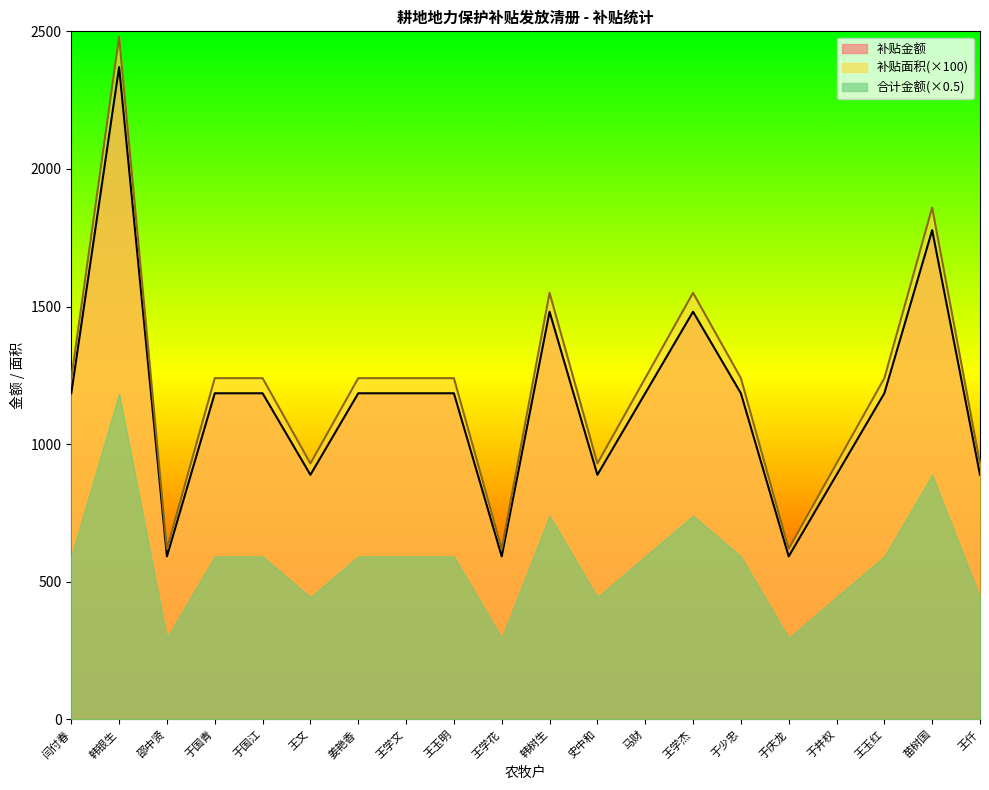

True or false: 补贴面积 has a value of 2480.0 at 韩银生.

True